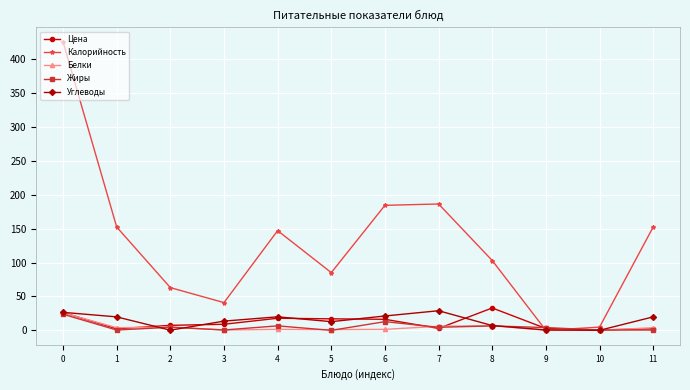

Is it true that Углеводы equals 0.1 at 10?

True